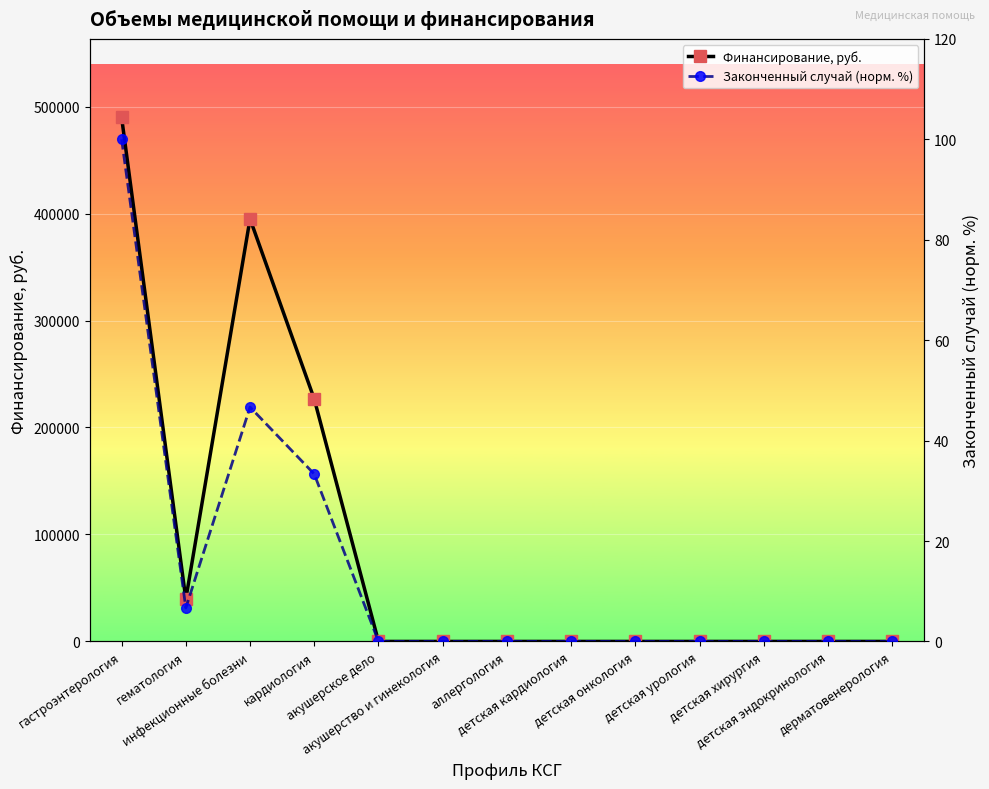

How many positive values does the Финансирование, руб. series have?

4